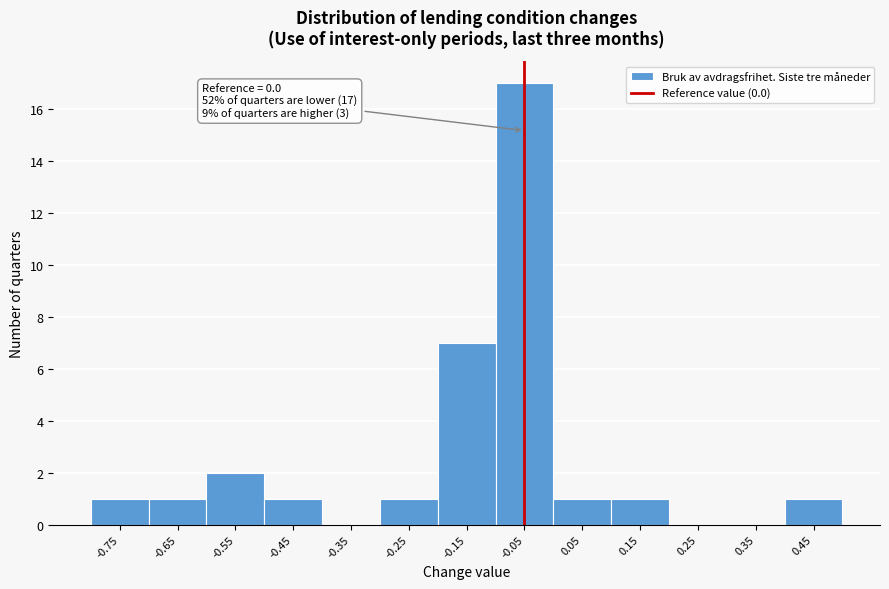

Reading left to right, extract all data points from this chart.

-0.75=1	-0.65=1	-0.55=2	-0.45=1	-0.35=0	-0.25=1	-0.15=7	-0.05=17	0.05=1	0.15=1	0.25=0	0.35=0	0.45=1